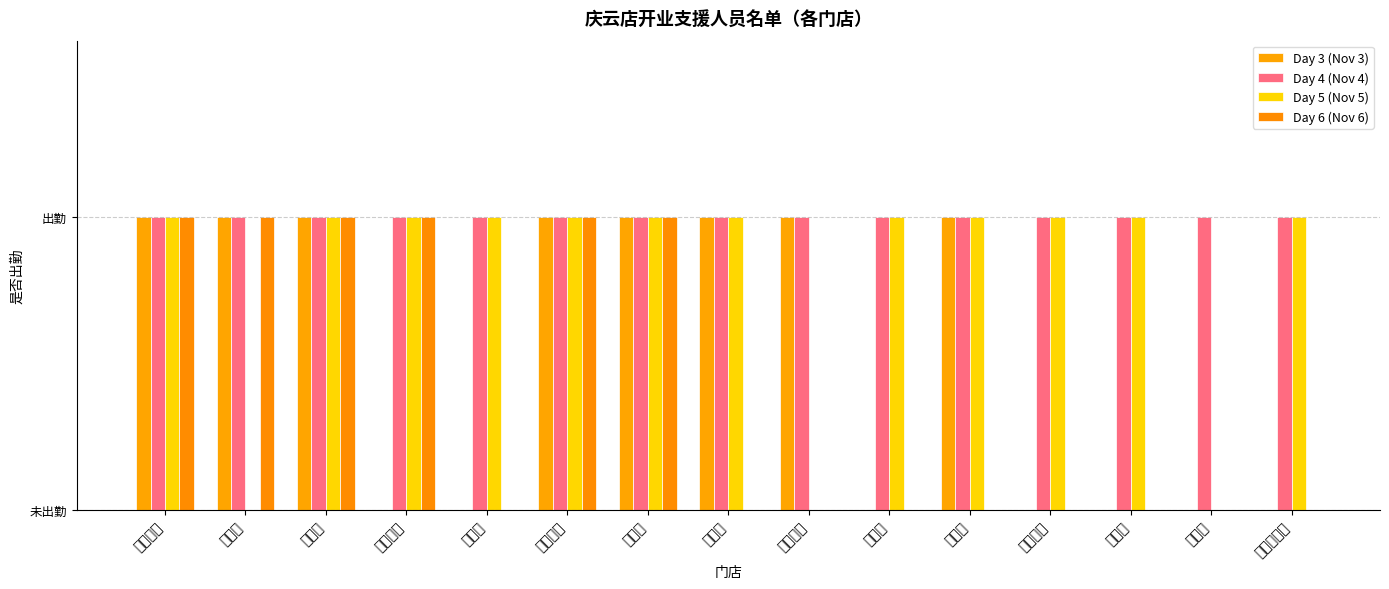

At how many categories does at least one series exceed 0?

15